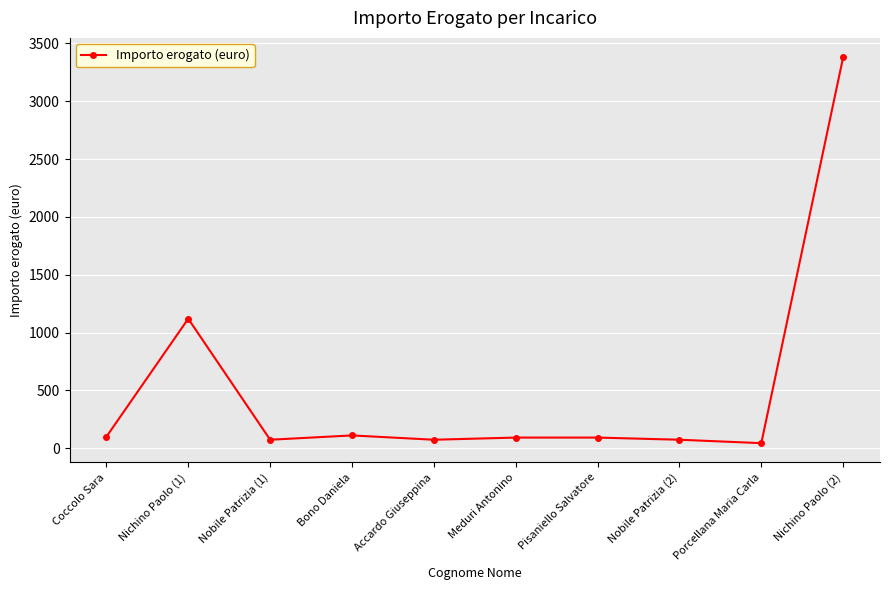

At which category does the data reach its first local peak?

Nichino Paolo (1)